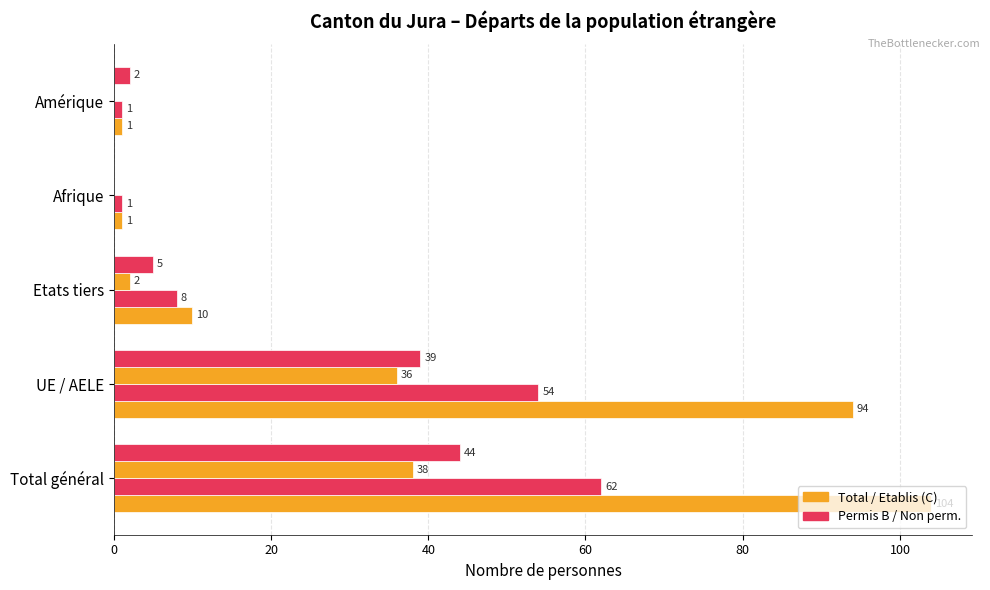

How many distinct data groups are displayed?

4